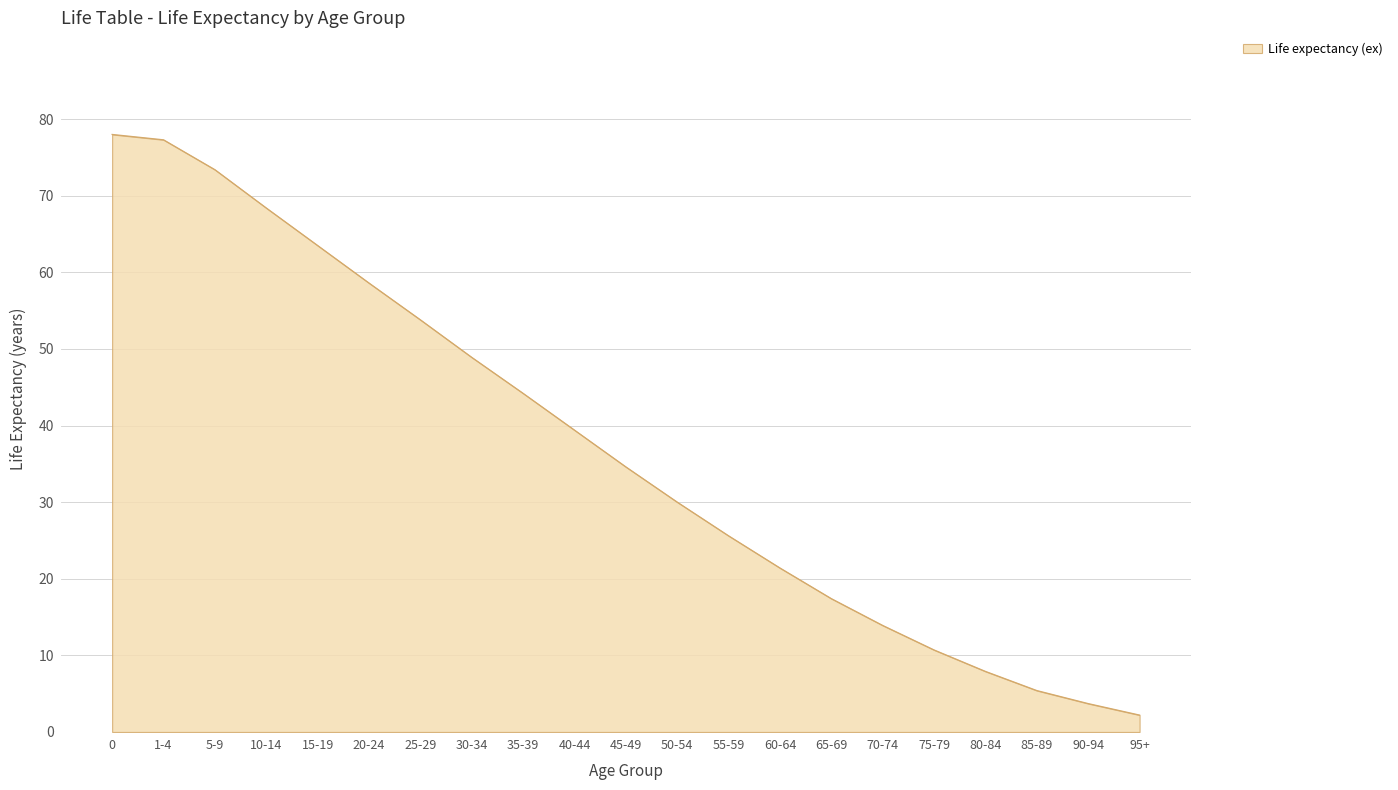

How many lines are shown in the chart?

1